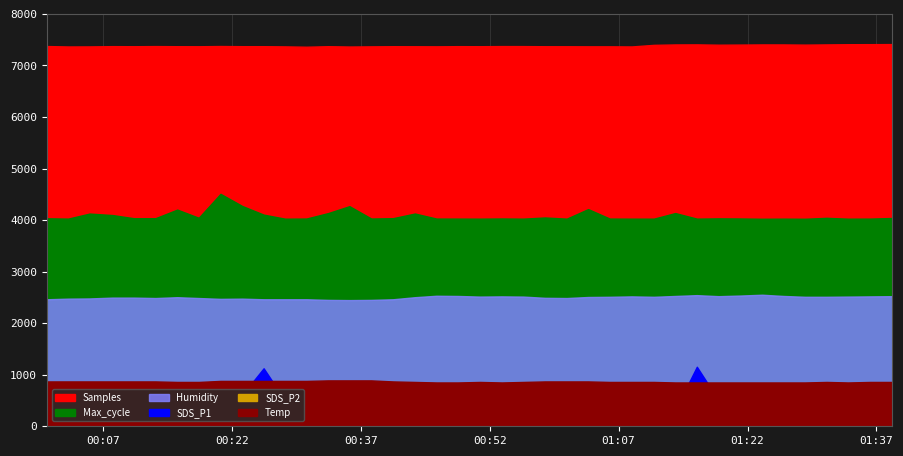

Which series has the largest total across all categories?

Samples